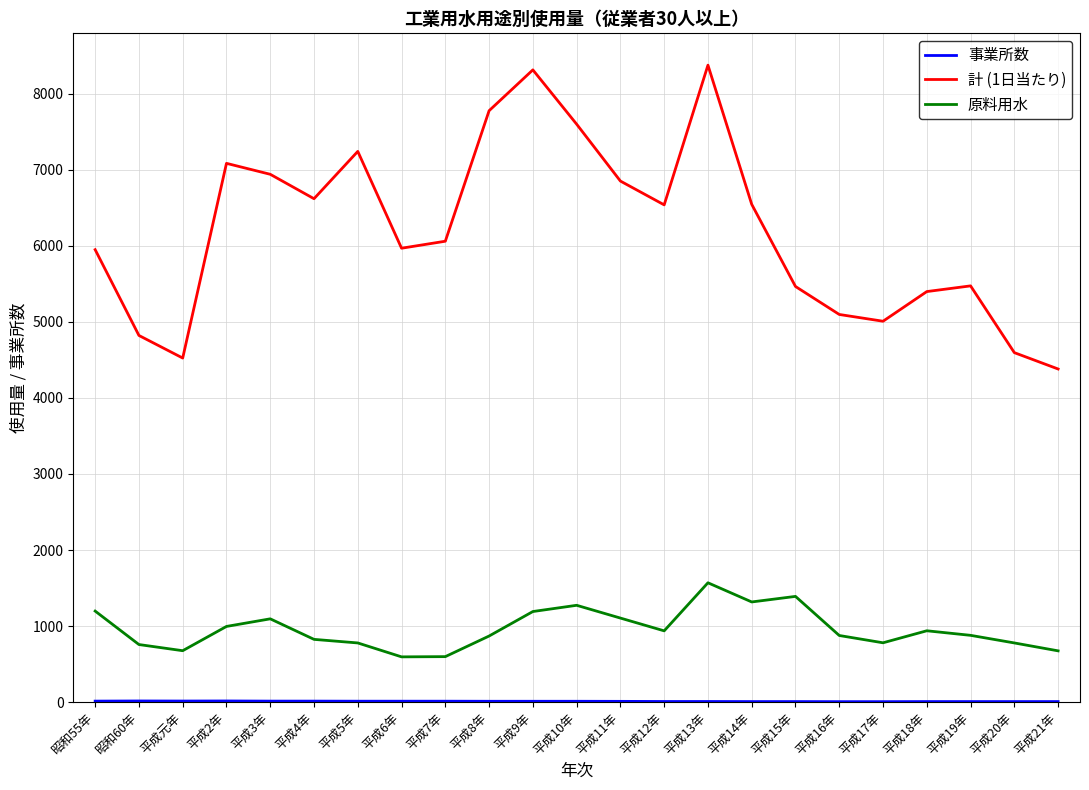

How many lines are shown in the chart?

3